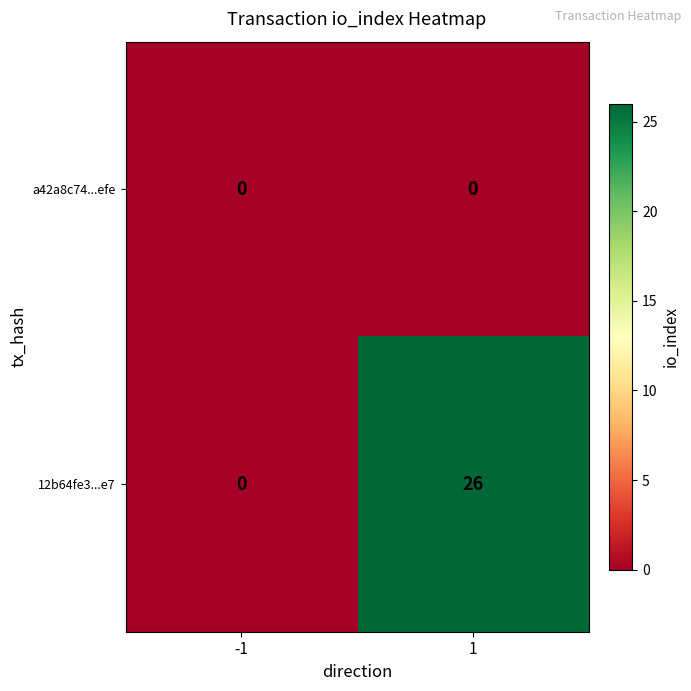

How many categories are shown in the chart?

2